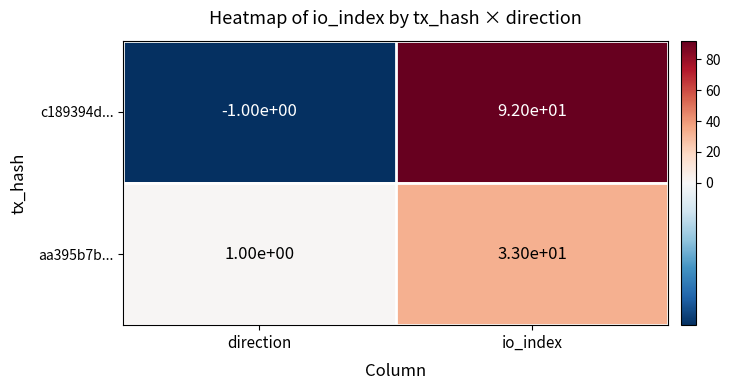

The value of c189394d... at direction is -2. True or false?

False